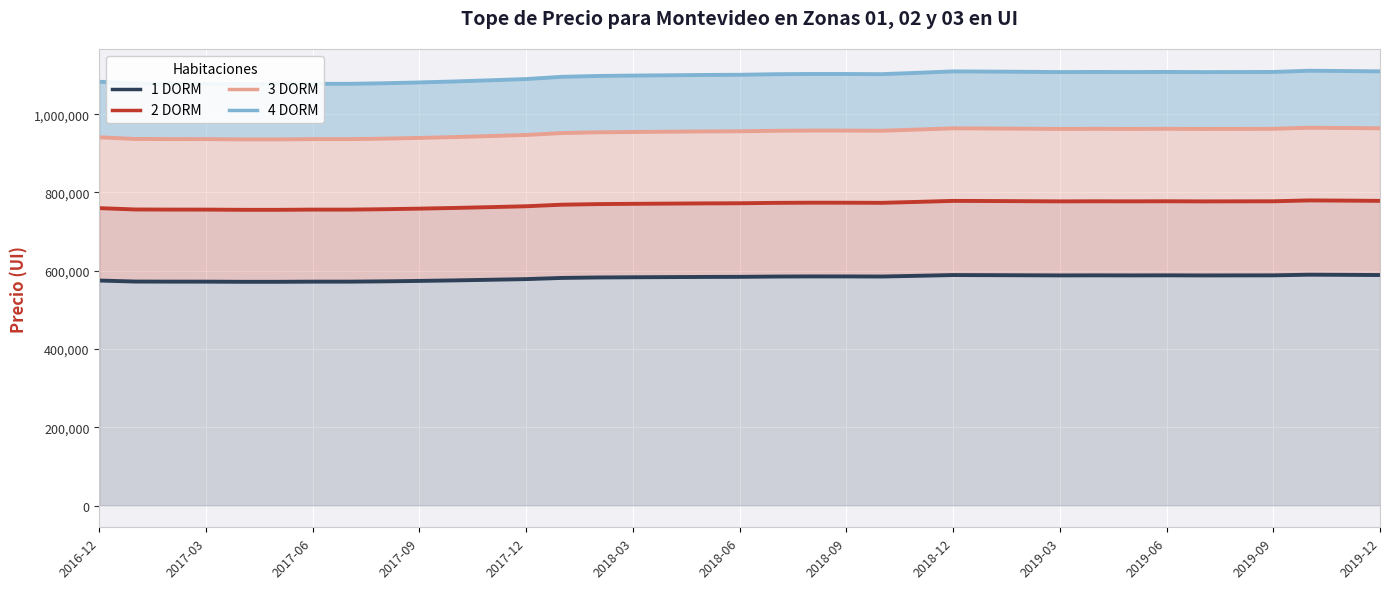

What is the difference between the maximum and minimum values in the 2 DORM series?

24033